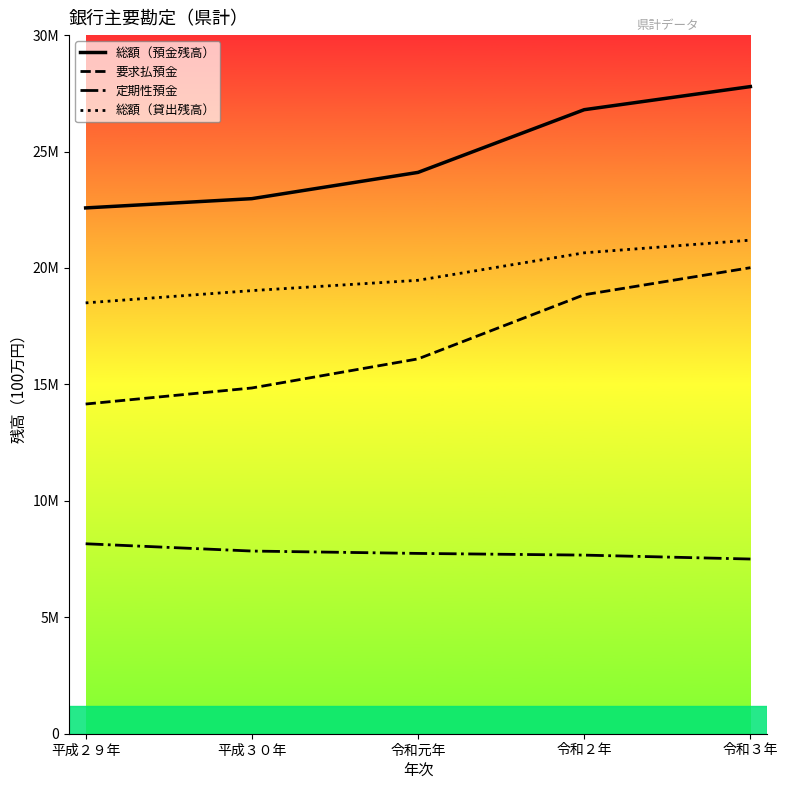

What position from the right is 令和元年?

3